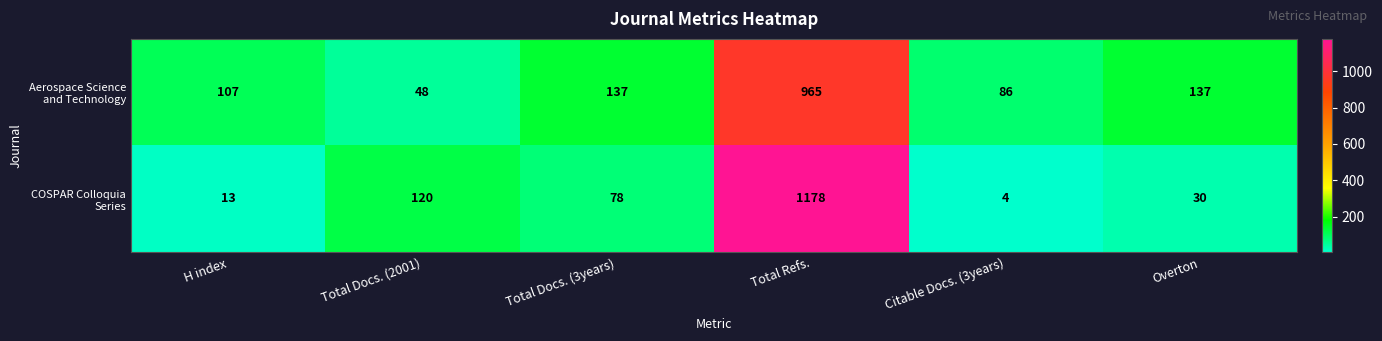

At which category is the sum across all series the highest?

Total Refs.